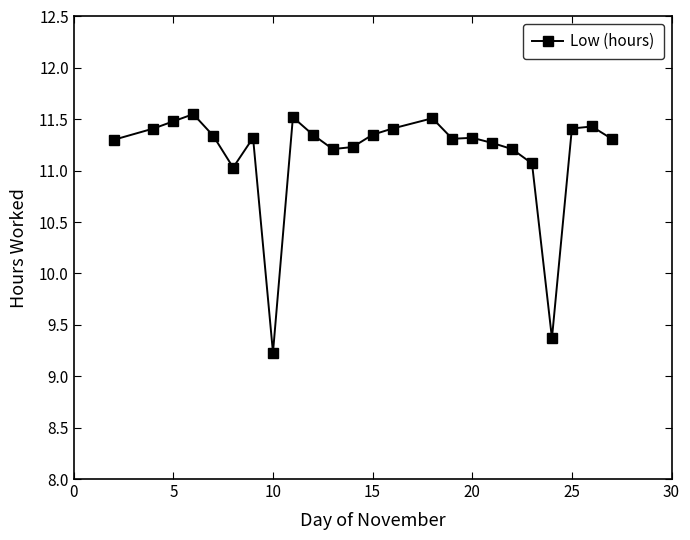

What is the sum of all values?

267.9